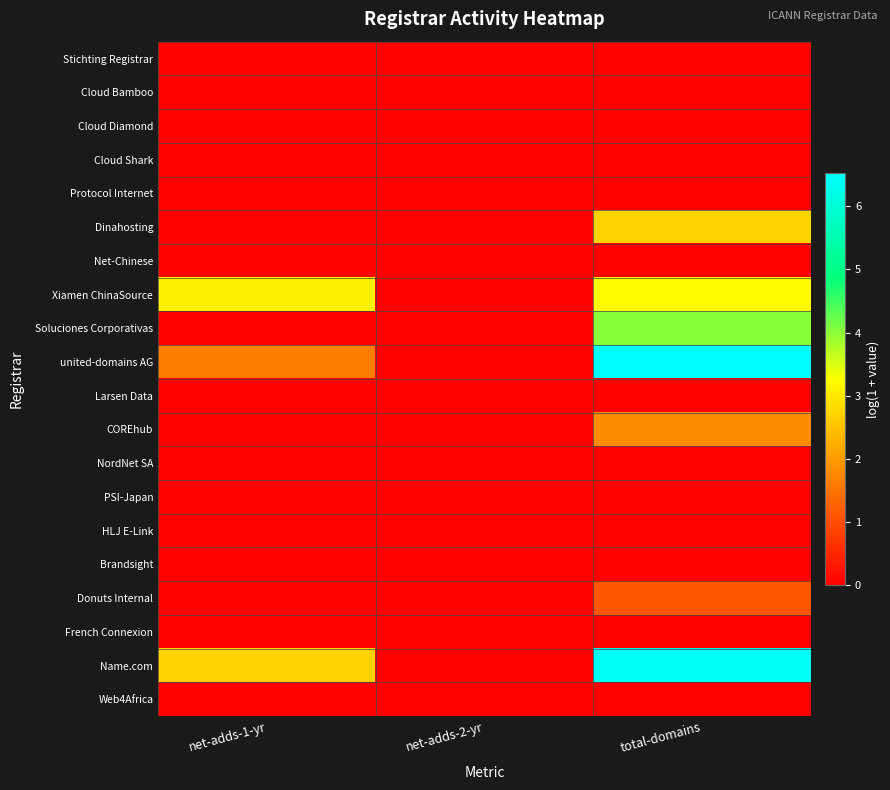

Which category has the highest value across all series?

total-domains